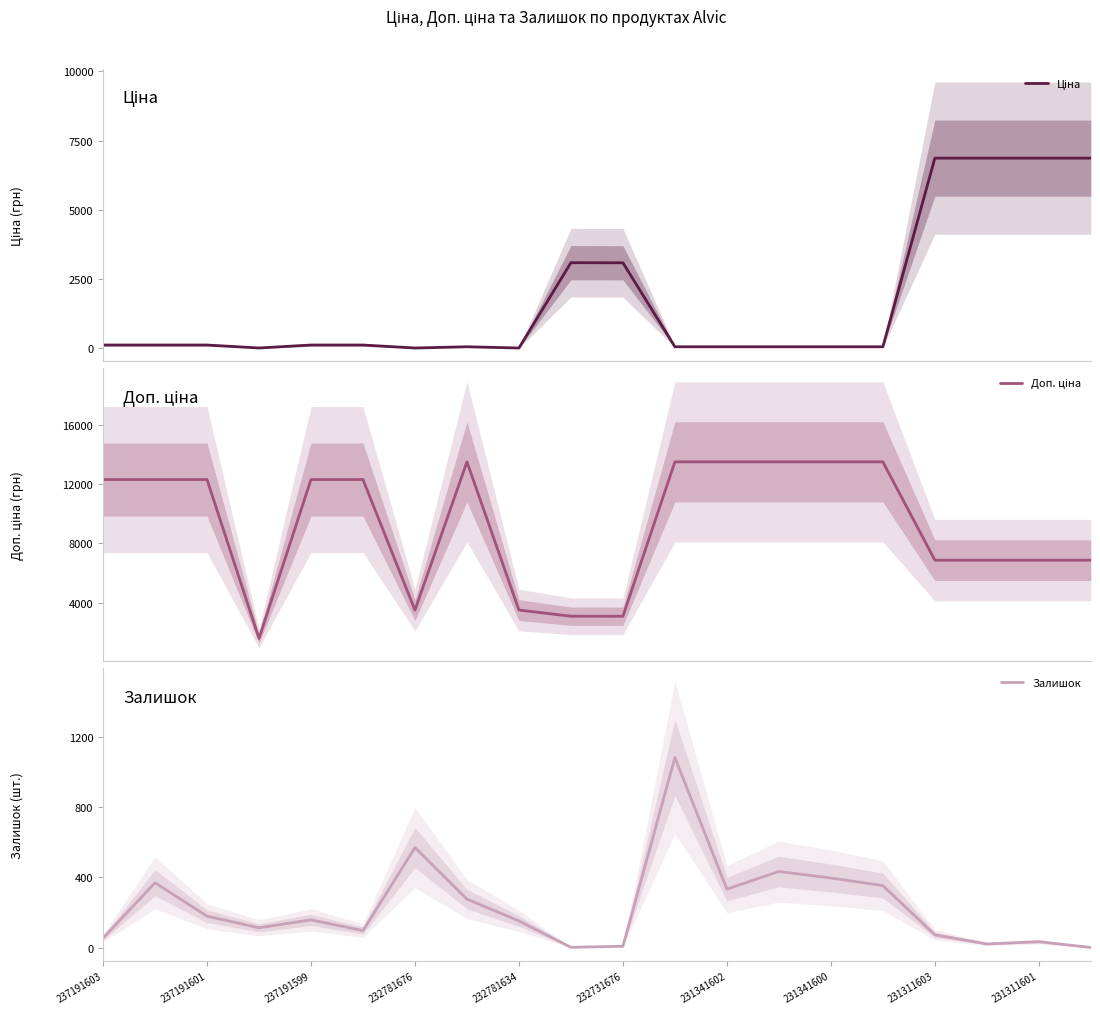

What is the lowest value of the Ціна series?

15.6